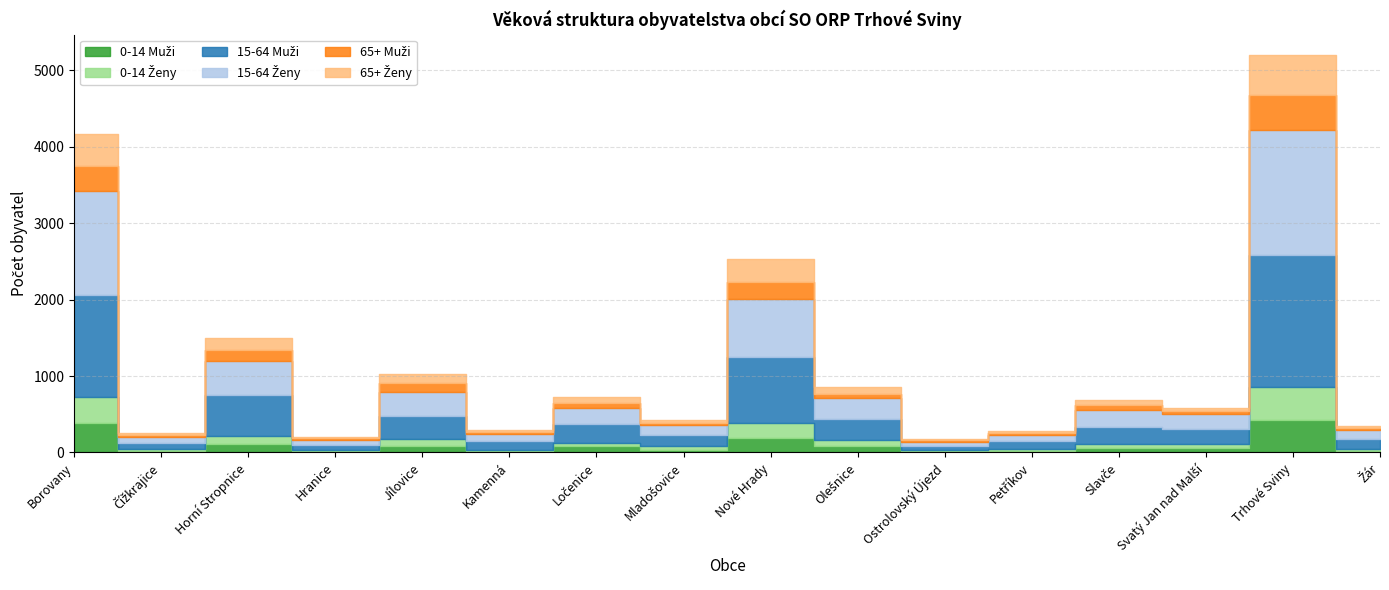

Is this an area chart (filled region under the line)?

No